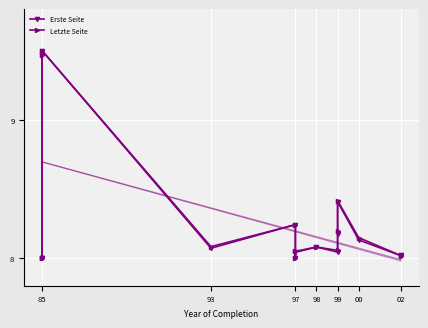

At how many categories does at least one series exceed 8?

14